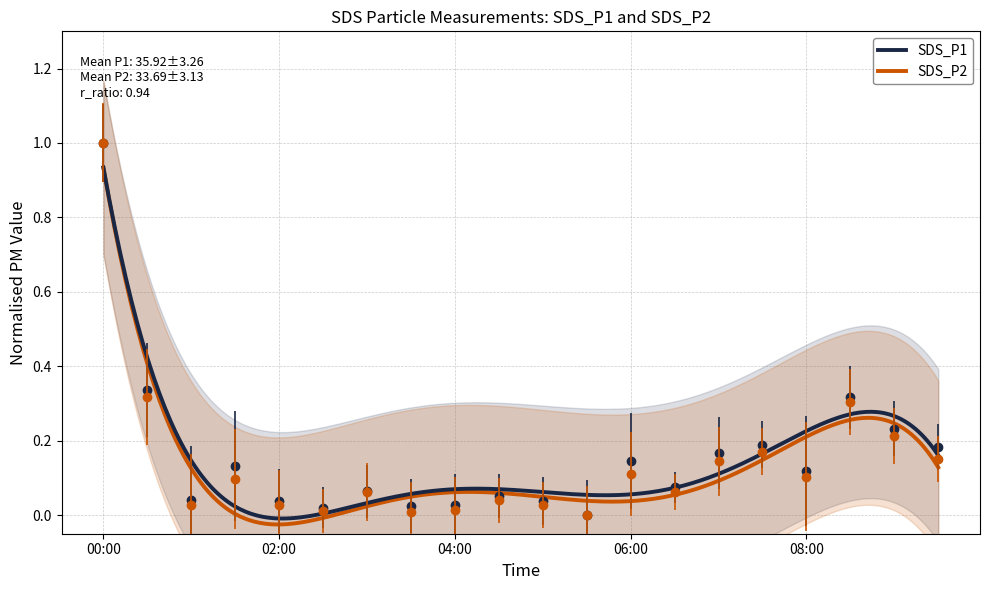

Which series has the widest spread of values?

SDS_P1